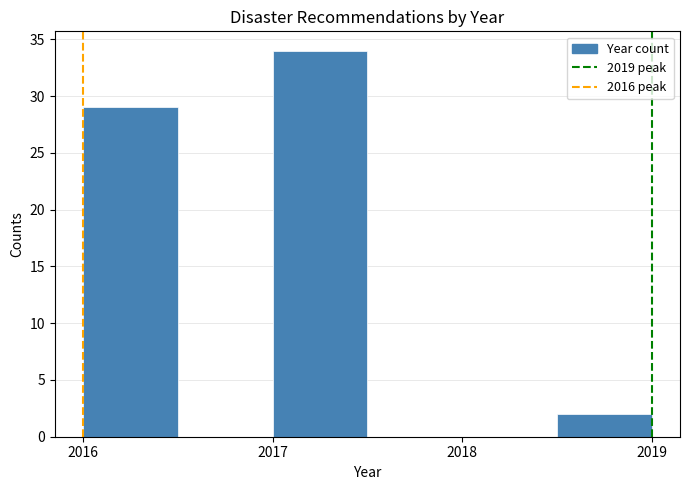

What is the height of the bar covering 2017.0 to 2017.5 on the x-axis? The values are not printed on the chart, so give them approximately, as read against the axis.

34